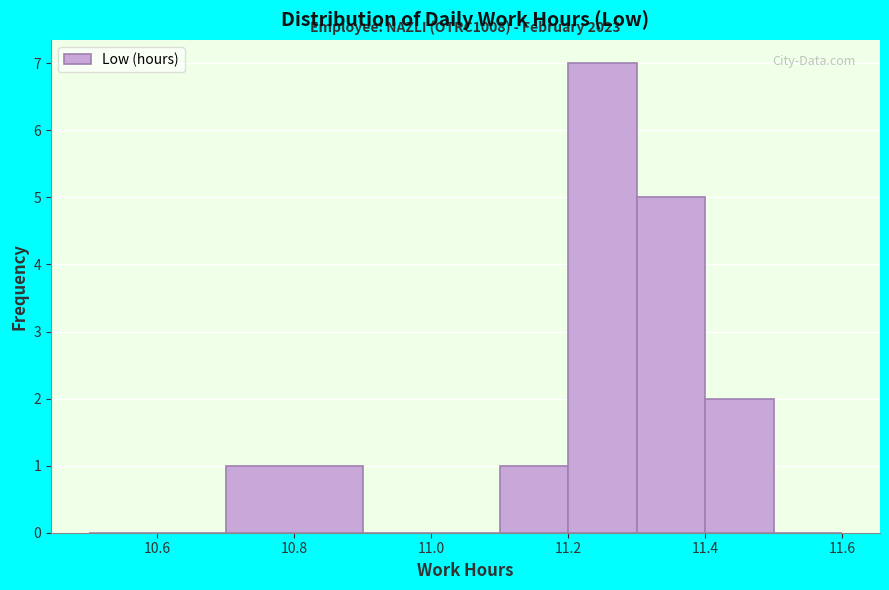

Which range on the x-axis has the tallest bar?

11.2 to 11.3